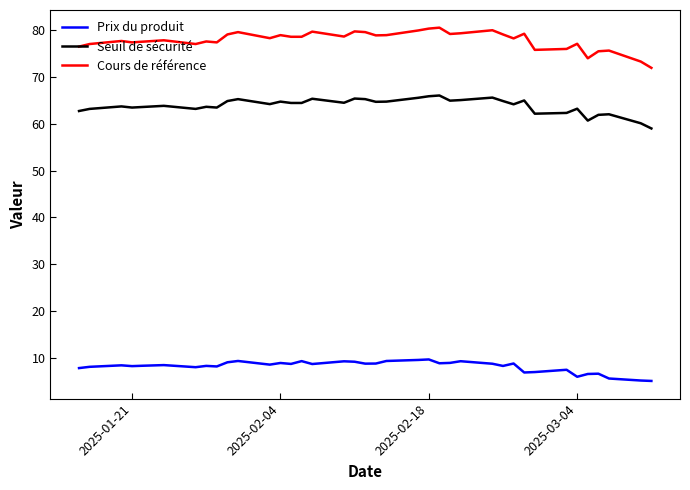

Is this an area chart (filled region under the line)?

No